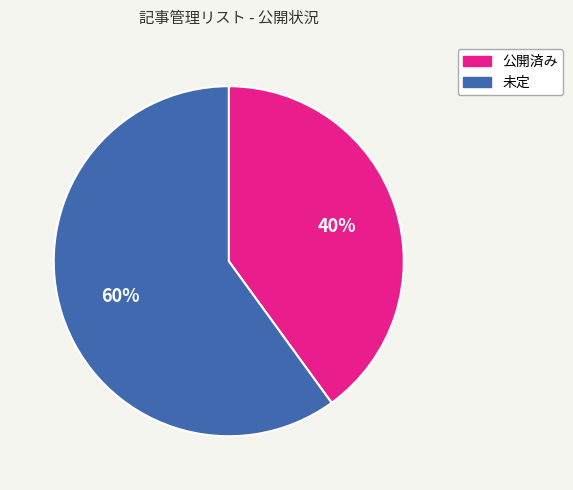

Is the sum of 未定 and 公開済み greater than half?

Yes